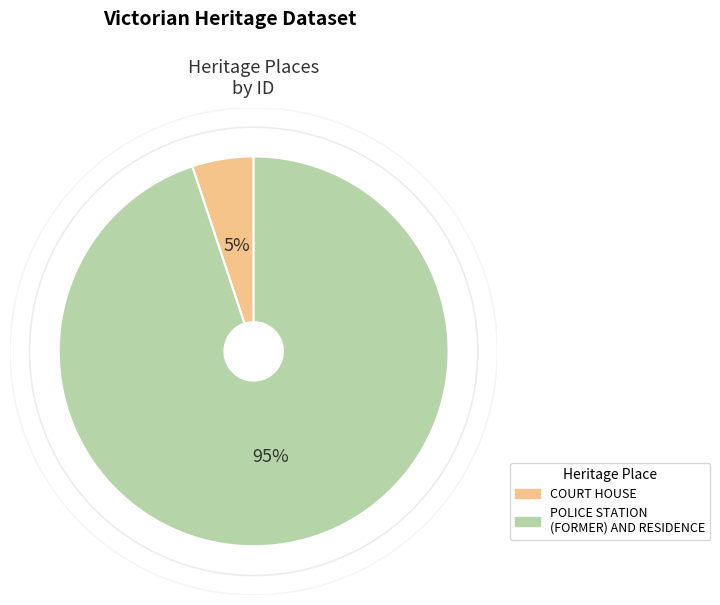

Is it true that COURT HOUSE is 5% of the pie?

True